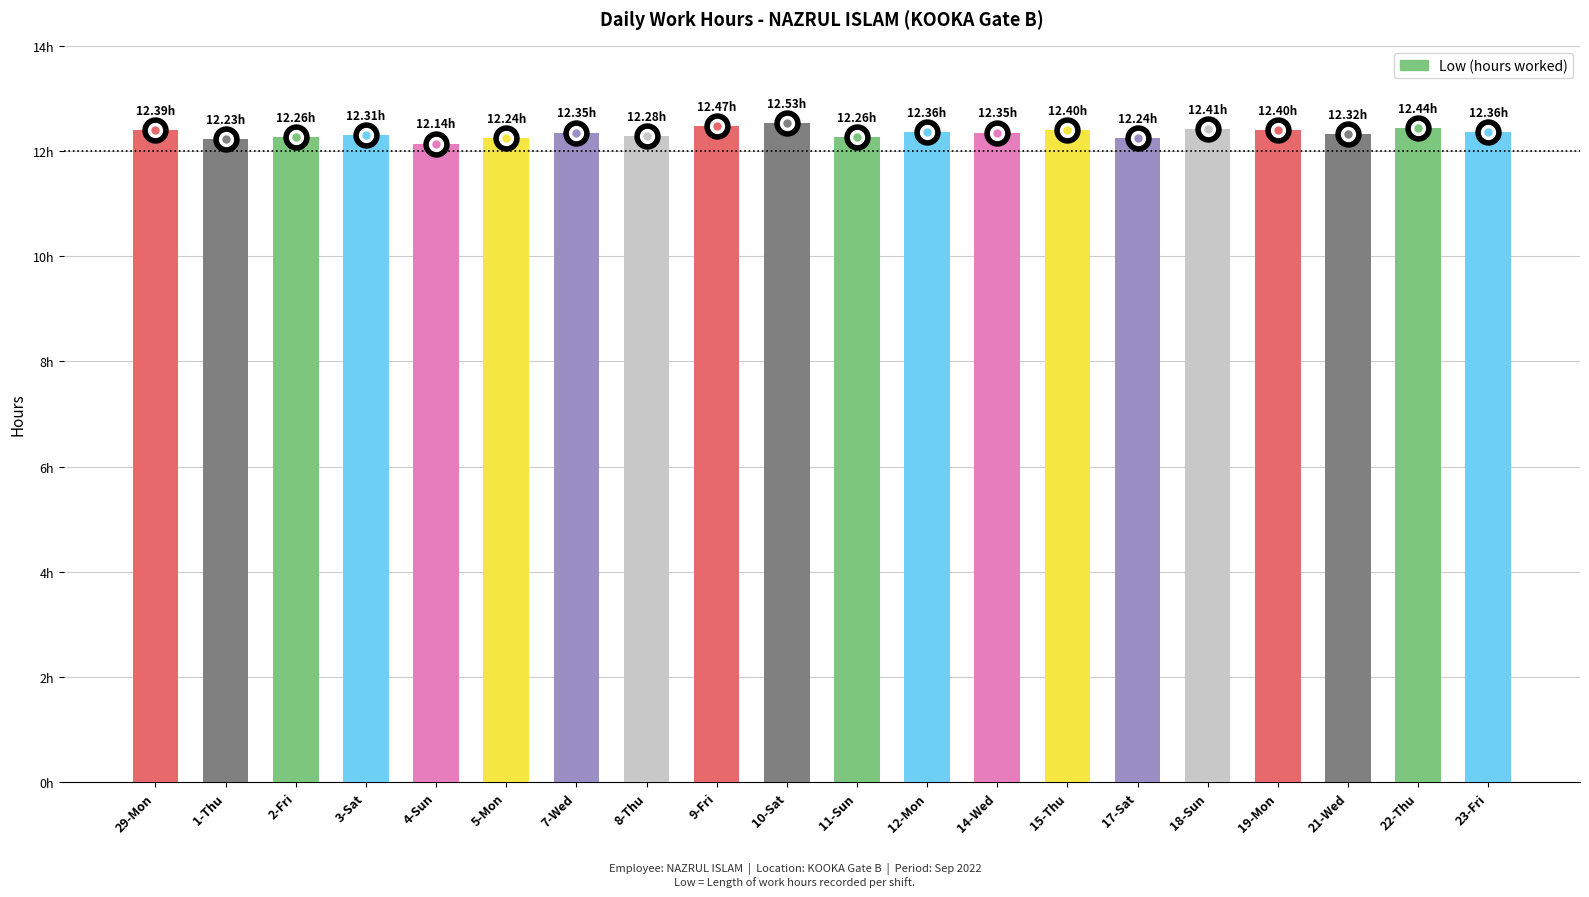

Is it true that the value at 8-Thu is 12.3?

True